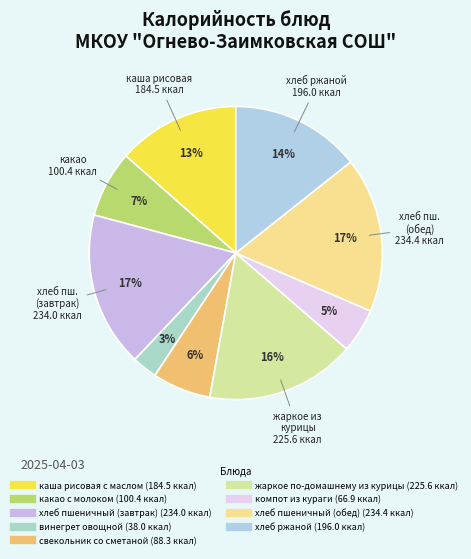

To the nearest percent, what portion does хлеб пшеничный (обед) represent?

17%